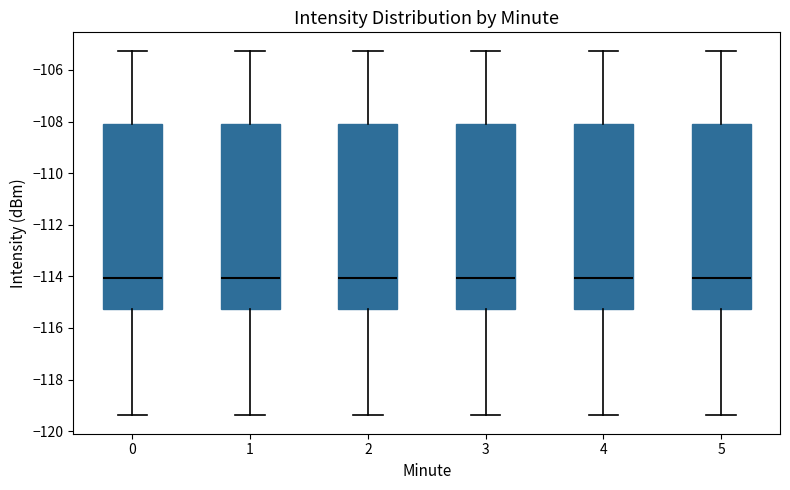

Where does the upper whisker of the box at x = 3 end on the y-axis? The values are not printed on the chart, so give them approximately, as read against the axis.

-105.2